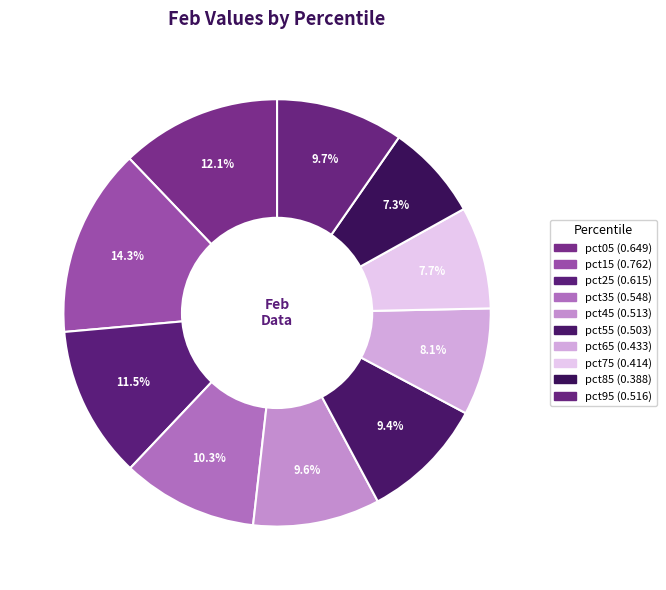

How much of the chart is everything except pct05?

87.9%